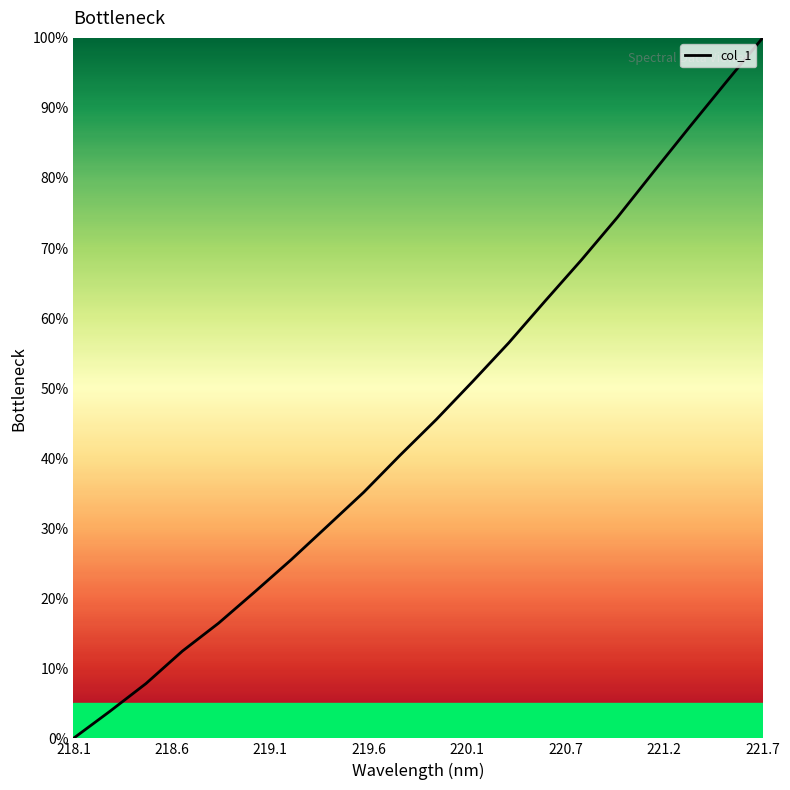

What is the maximum value shown in the chart?

100.0